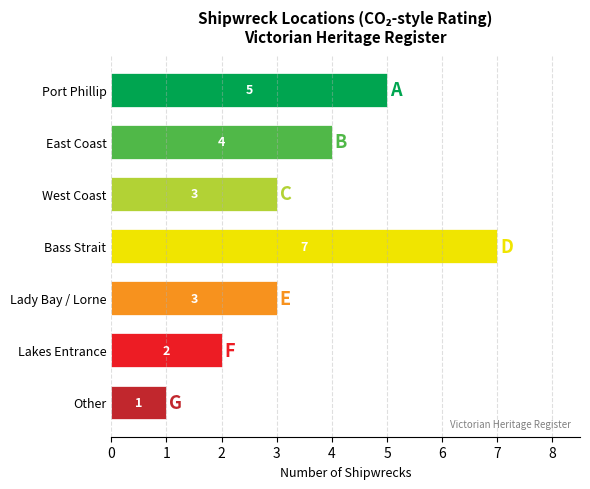

Does the chart contain stacked bars?

No